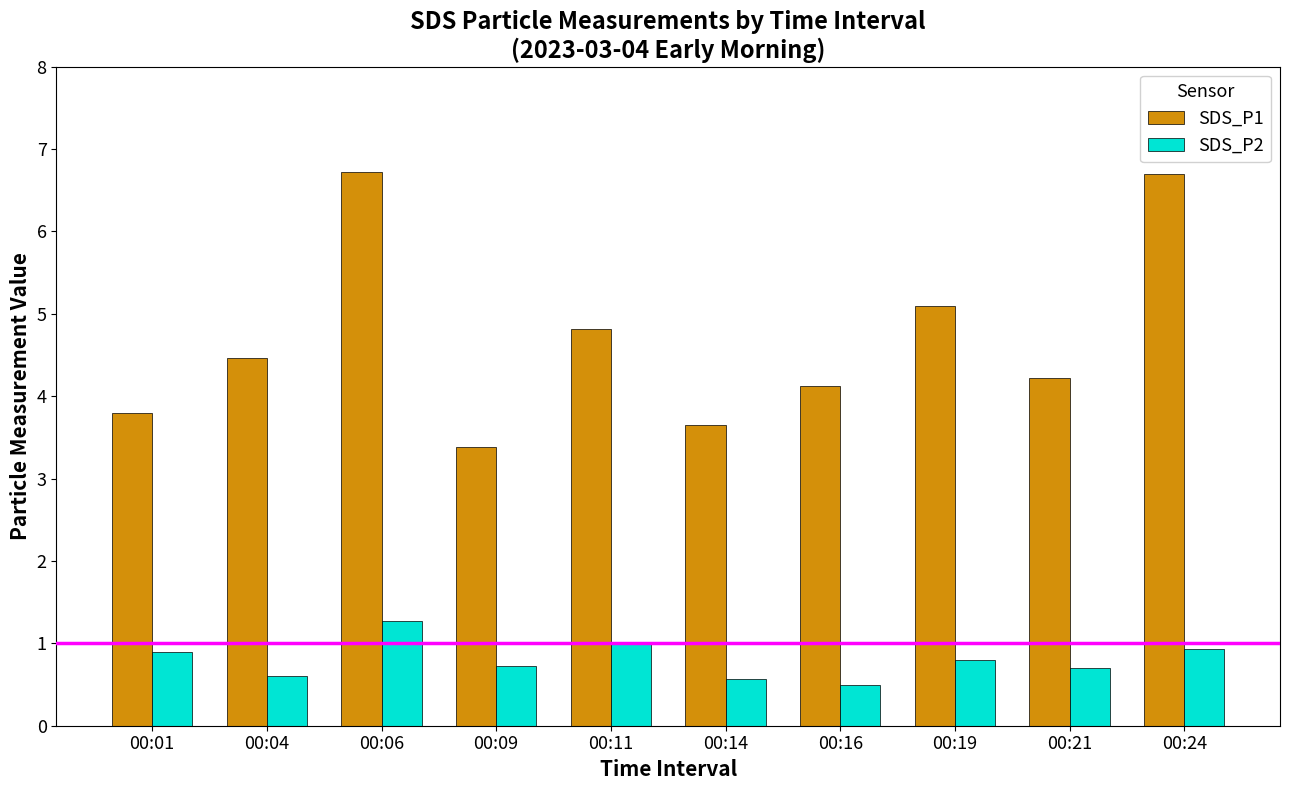

What is the value of the SDS_P2 bar at the 9th from the left?

0.7